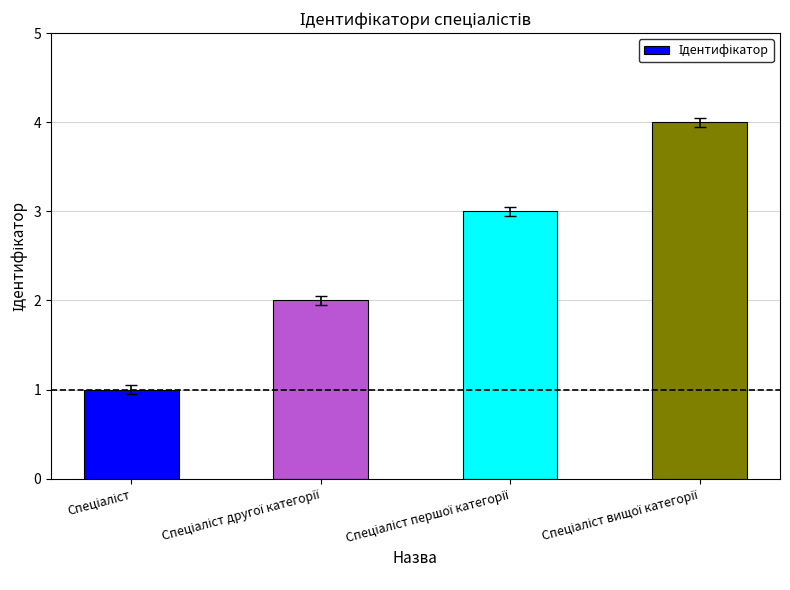

What is the difference between the maximum and minimum values?

3